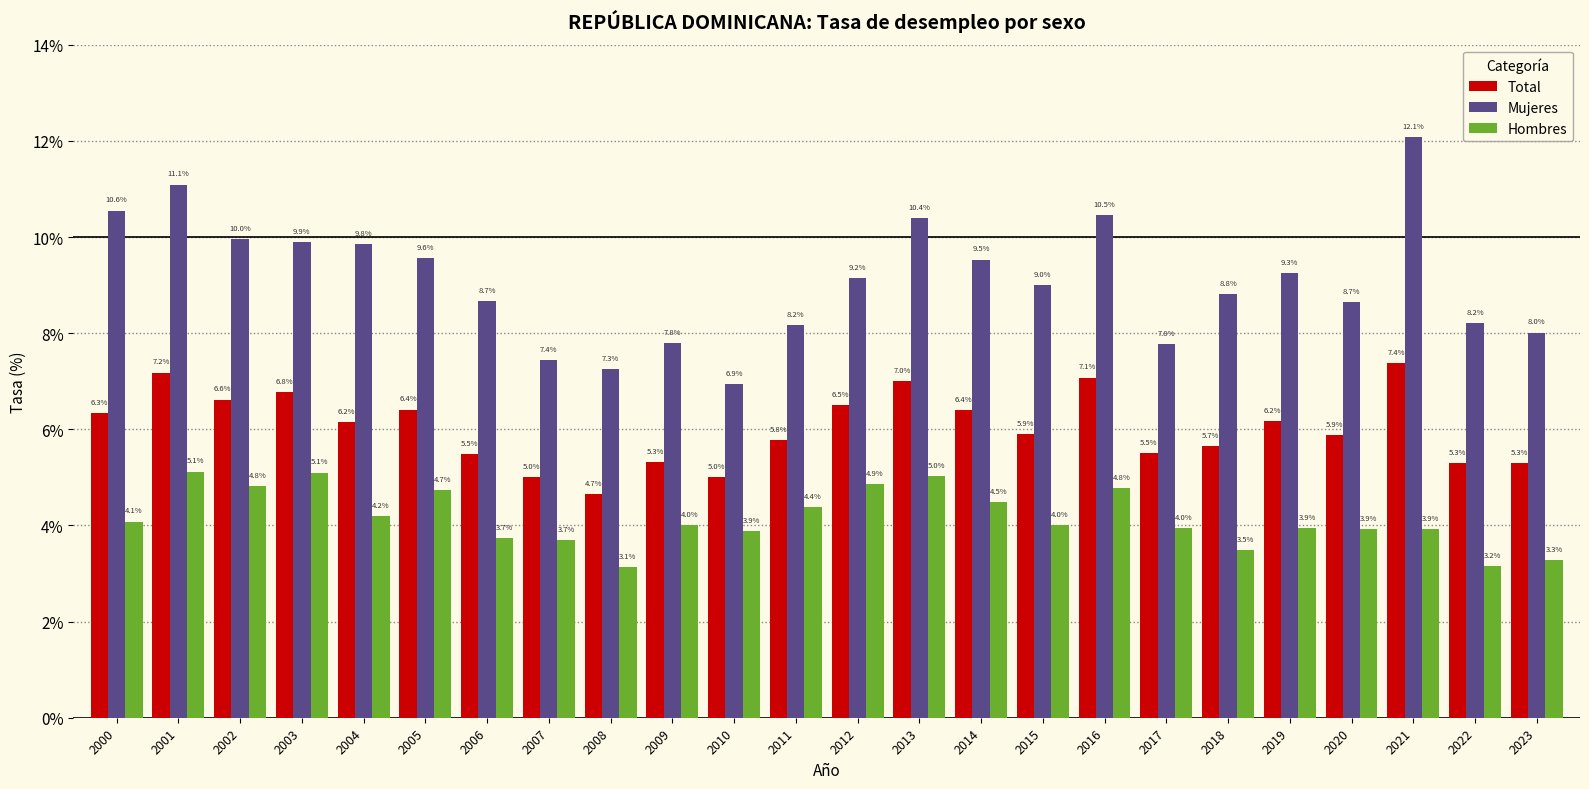

What is the greatest value displayed?

12.1